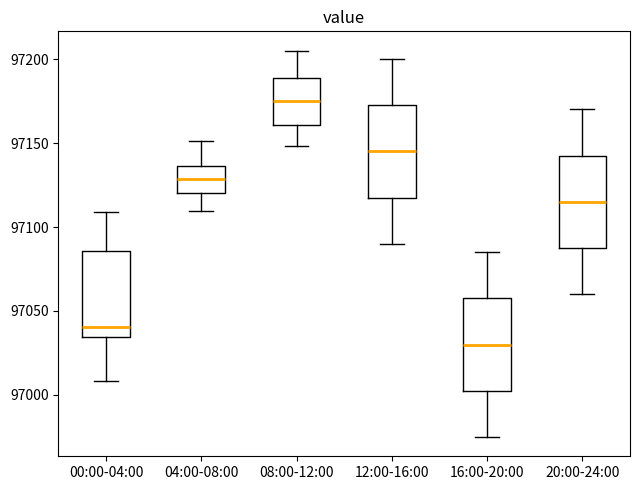

Where is the lower edge of the box for 16:00-20:00 on the y-axis? The values are not printed on the chart, so give them approximately, as read against the axis.

97005